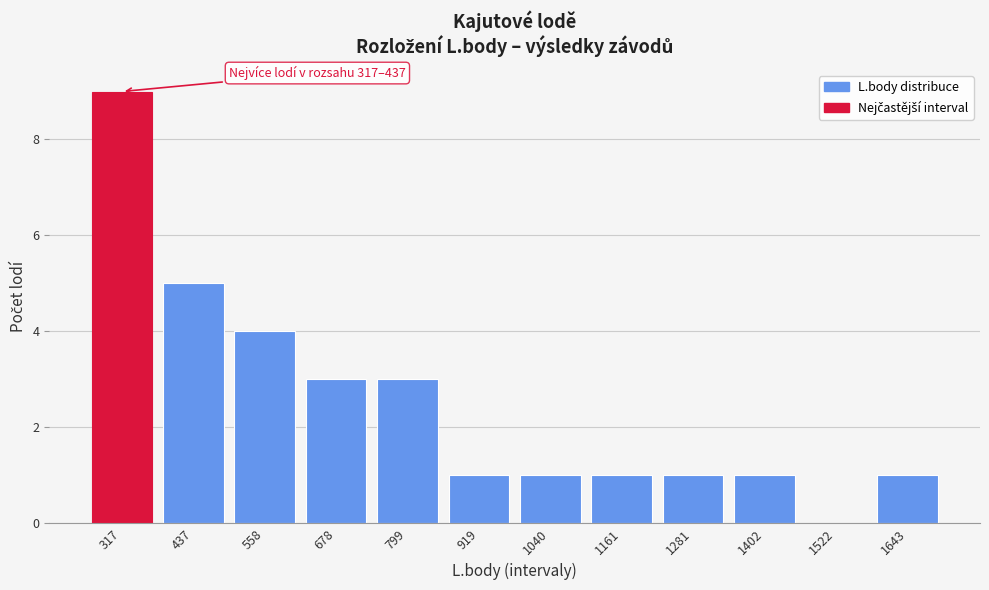

Reading left to right, extract all data points from this chart.

317=9	437=5	558=4	678=3	799=3	919=1	1040=1	1161=1	1281=1	1402=1	1522=0	1643=1